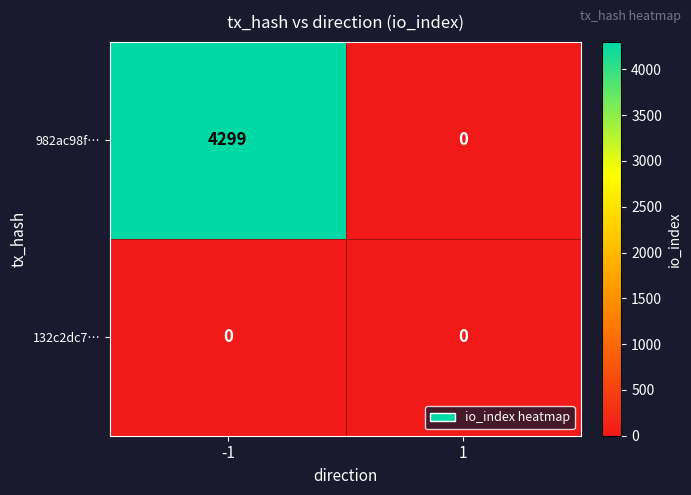

Read the 982ac98f… value at -1.

4299